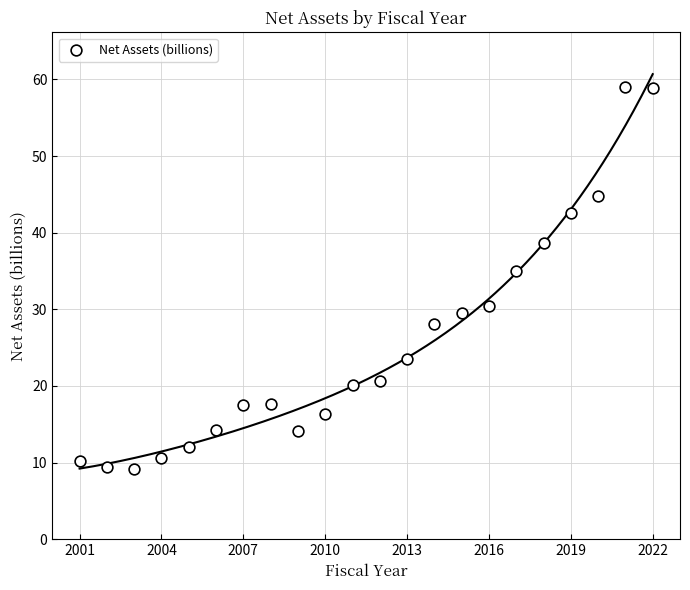

What is the range of Y values (max minus min)?

49.9